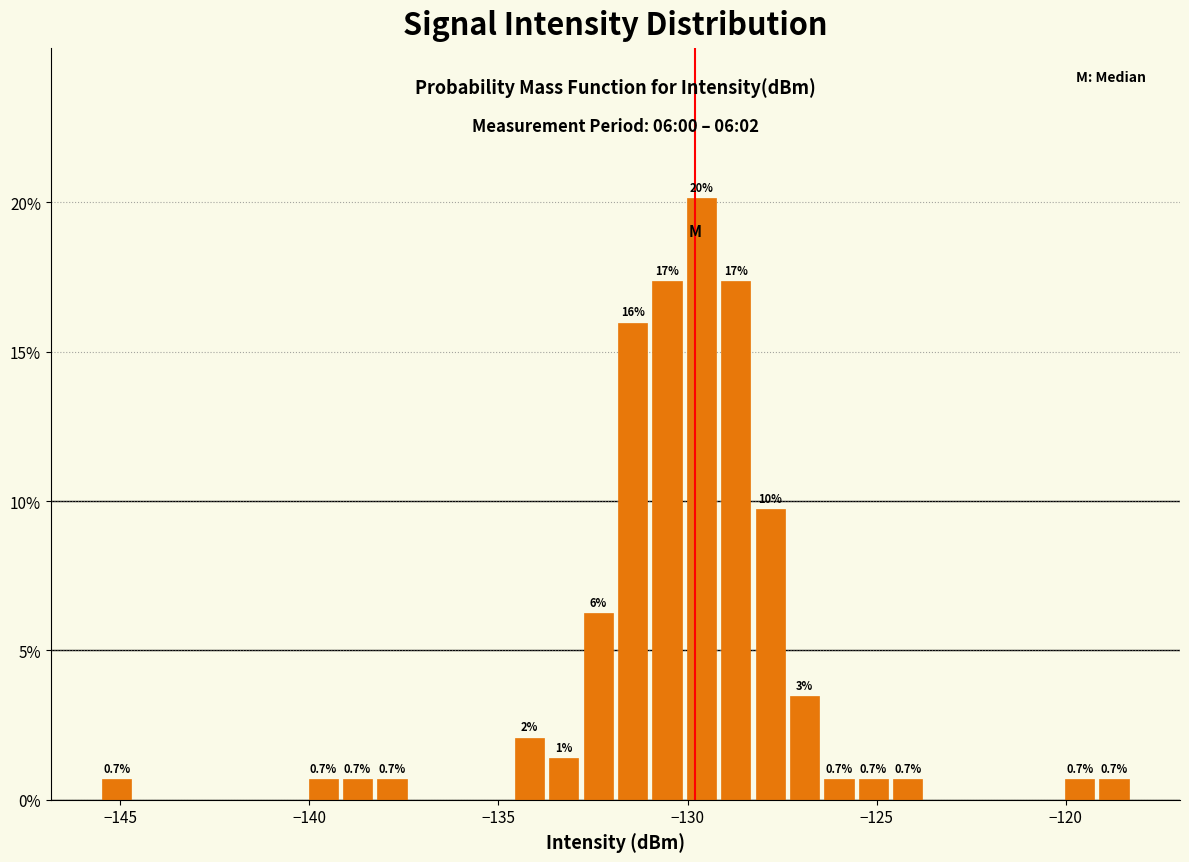

Around what value on the x-axis is the tallest bar? Give the approximate position of its centre, as read against the axis.

-129.5